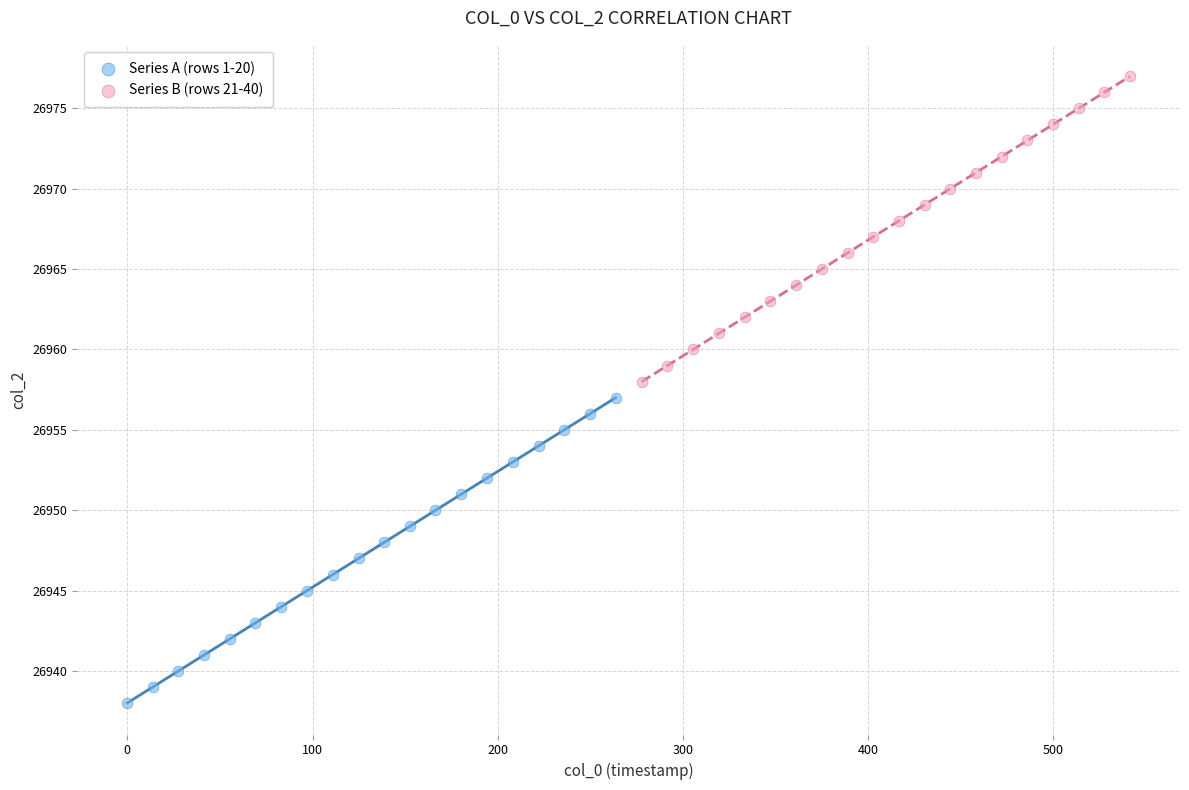

What are all the series names shown in the legend?

Series A (rows 1-20), Series B (rows 21-40)